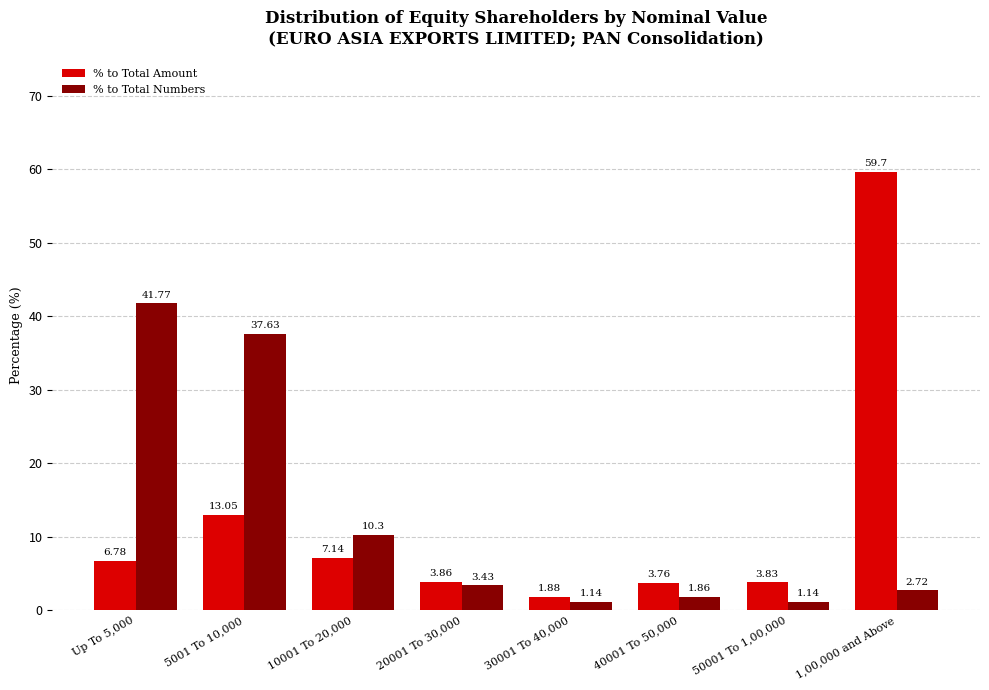

Which series changed the most between 30001 To 40,000 and 40001 To 50,000?

% to Total Amount